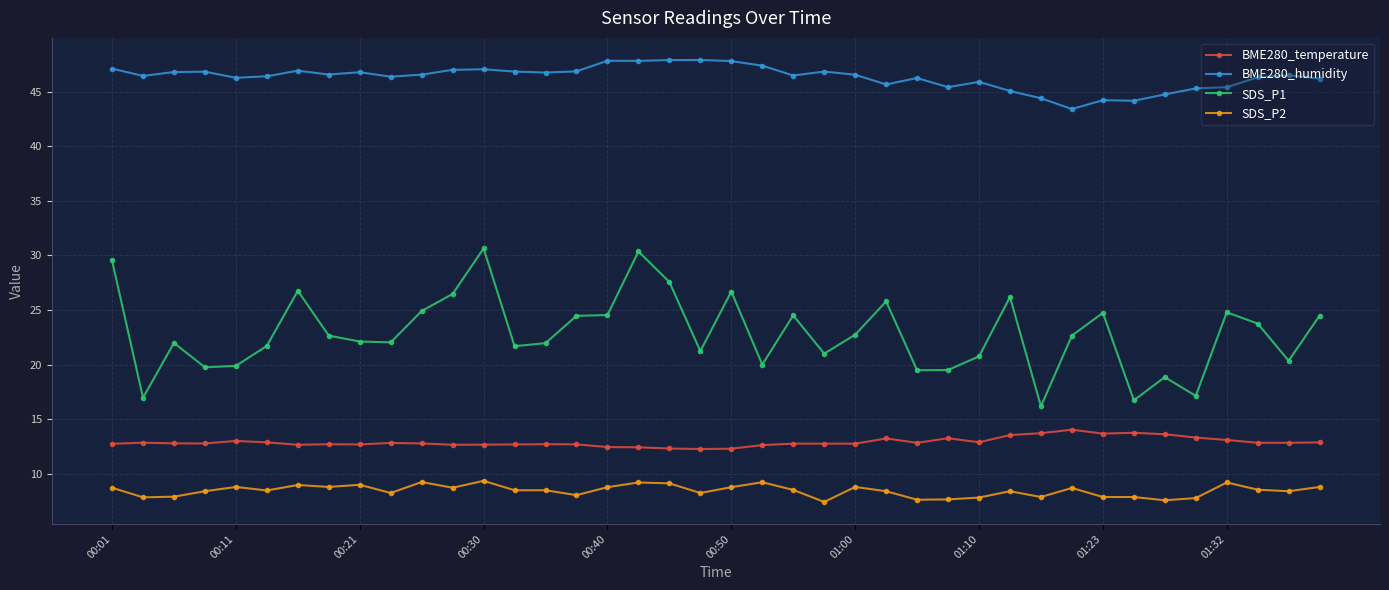

Which series has the largest total across all categories?

BME280_humidity